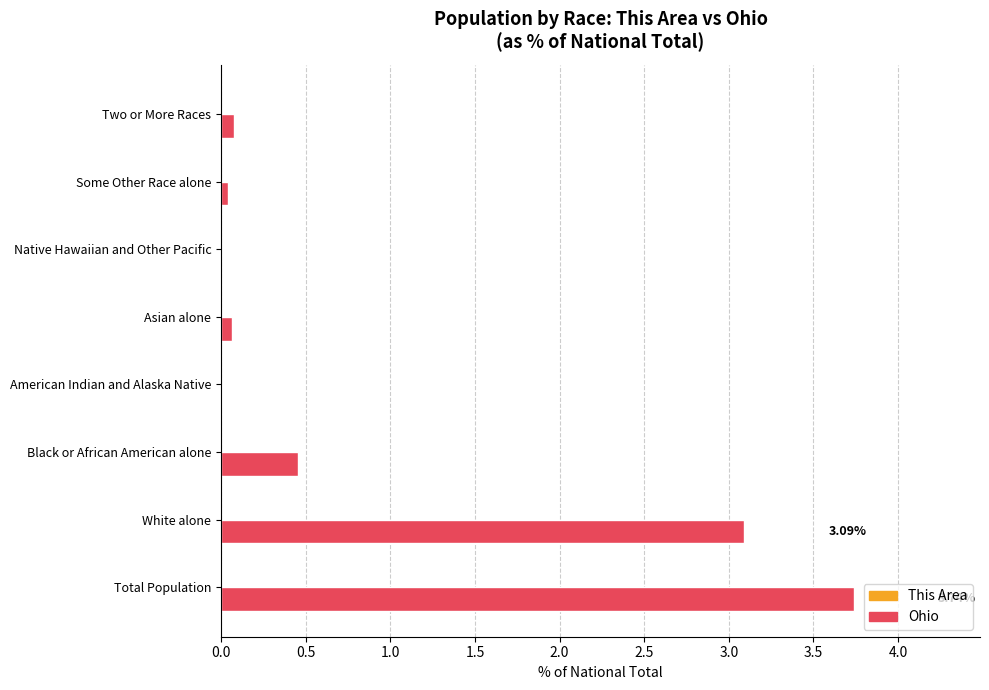

Where is Ohio nearest to the value 1?

Black or African American alone